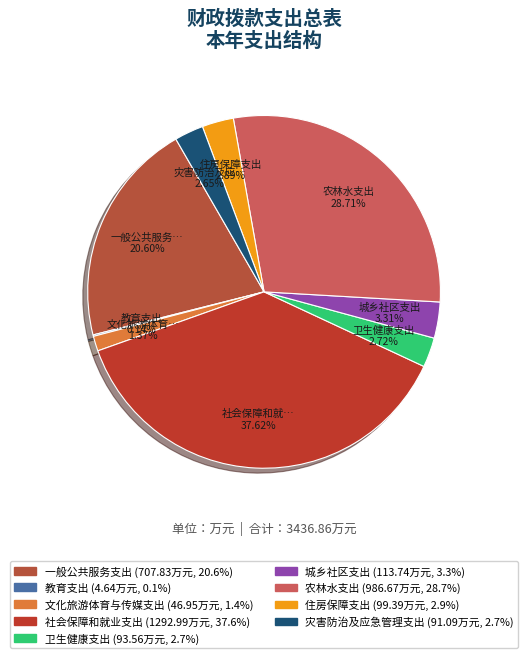

The 文化旅游体育与传媒支出 slice represents 11% of the pie. True or false?

False